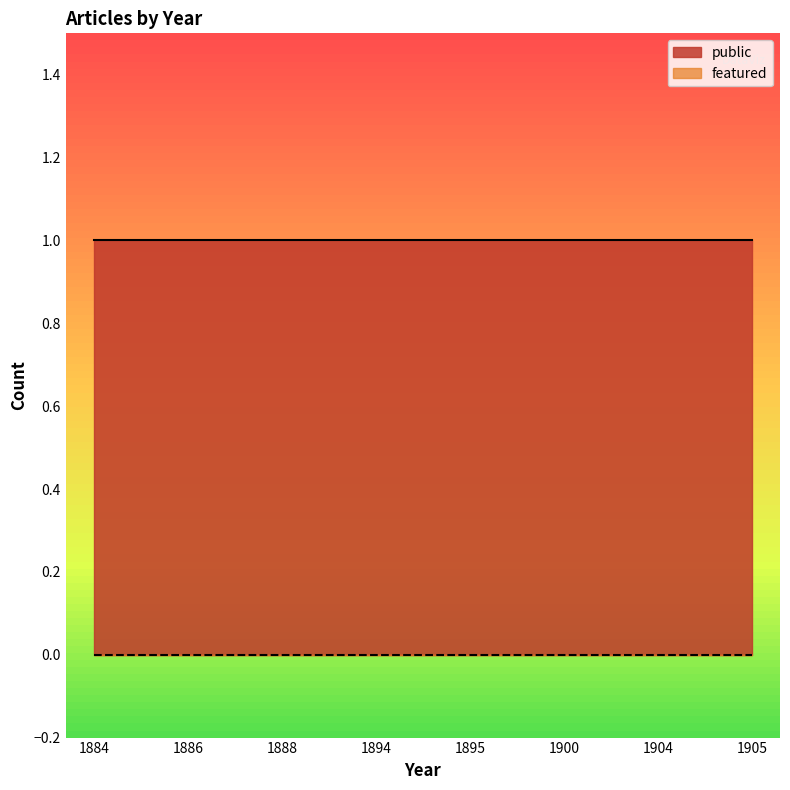

Which label corresponds to the smallest value in the chart?

1884